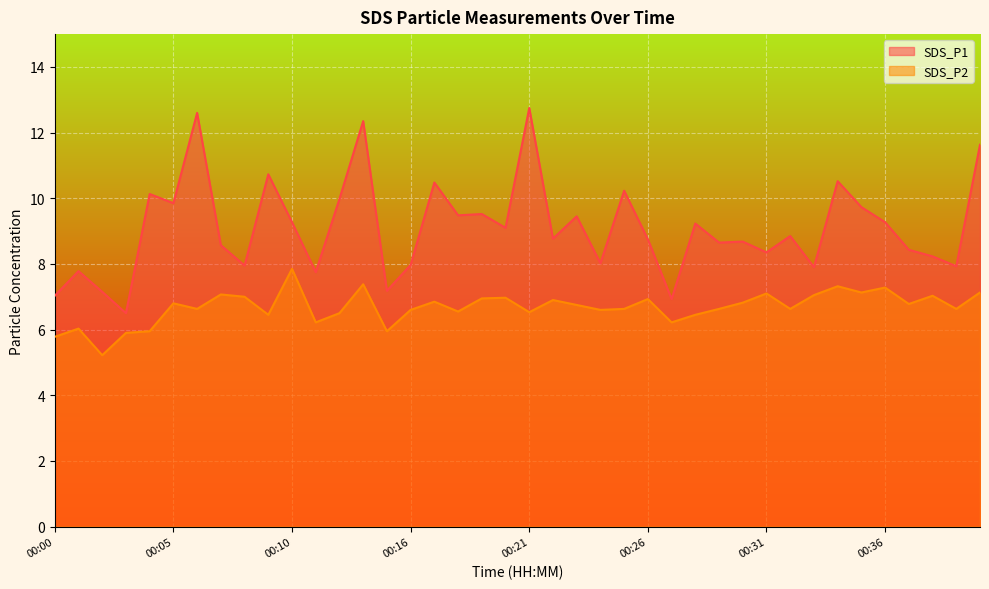

What is the maximum value for SDS_P2?

7.8